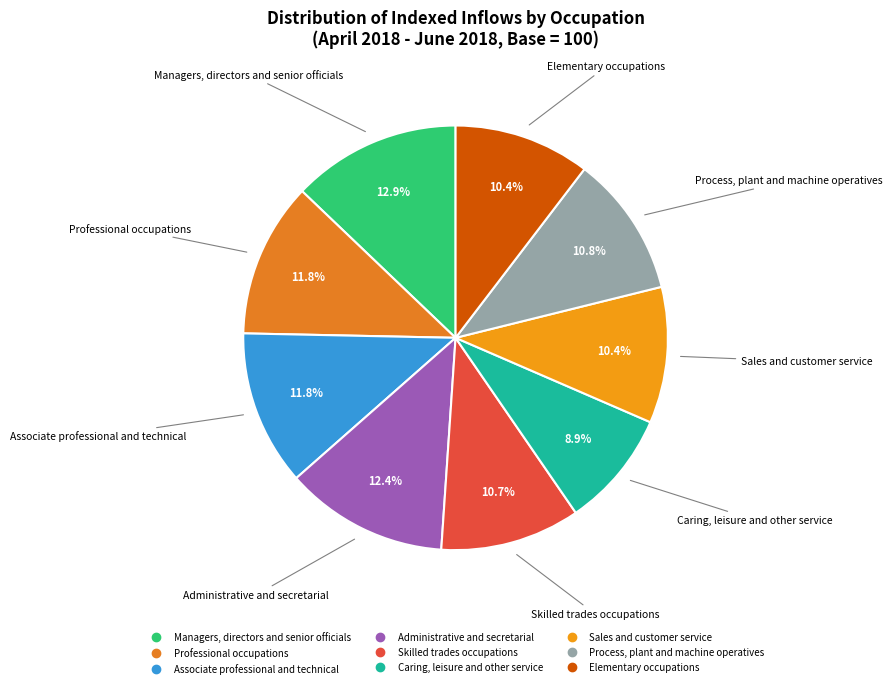

What is the smallest slice in the pie chart?

Caring, leisure and other service